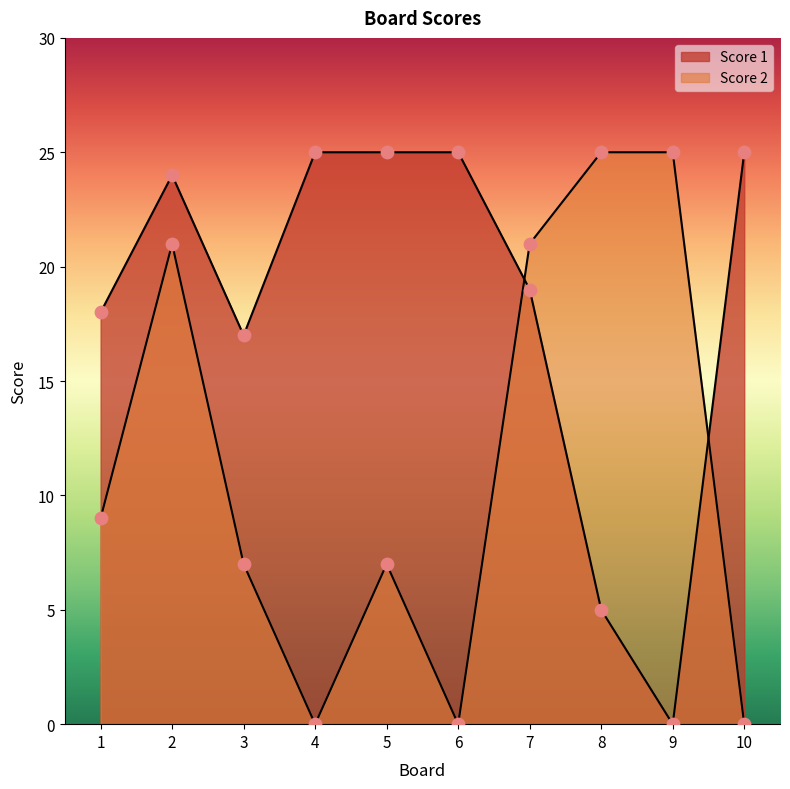

Which series has the largest Y range (max minus min)?

Score 1